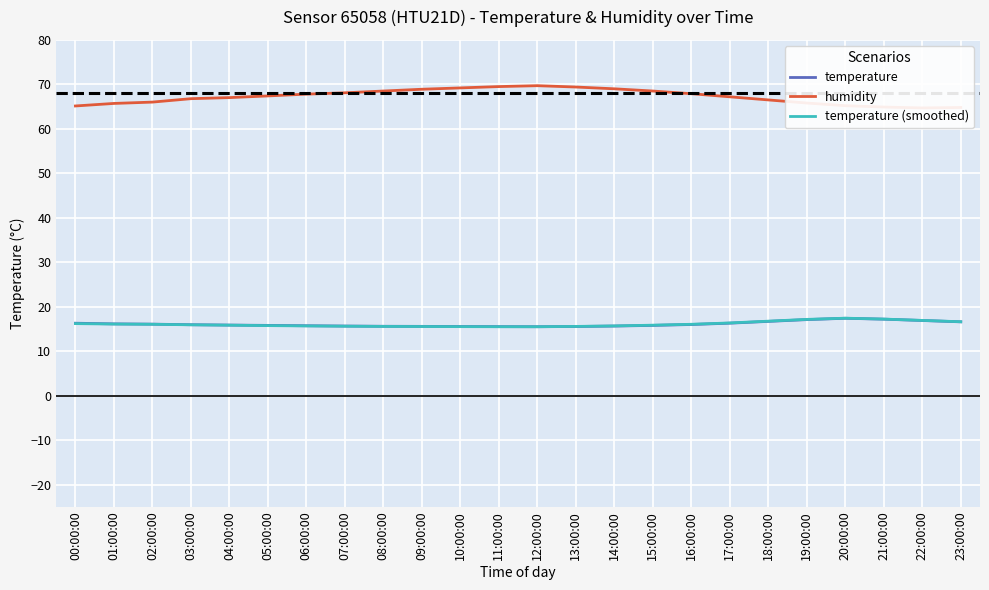

Where does the humidity series first go above 67?

04:00:00